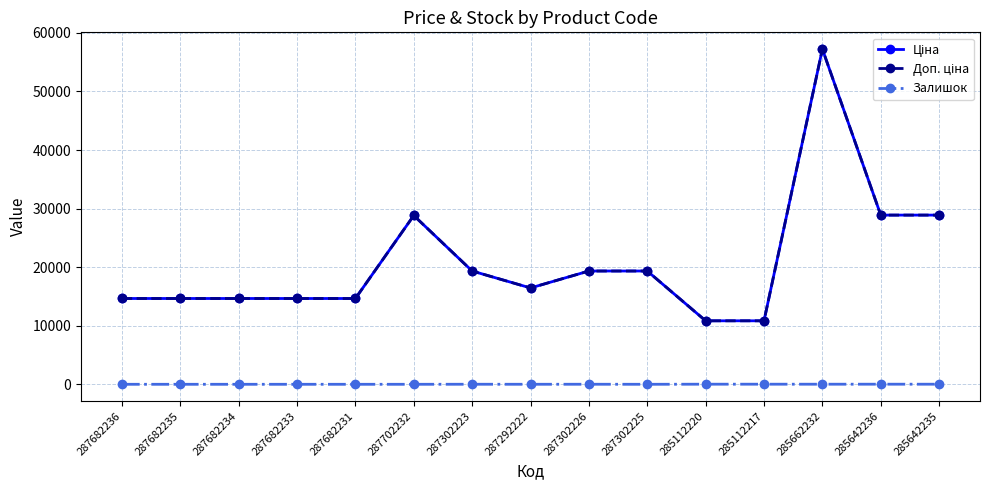

Which series has the largest range (max minus min)?

Ціна